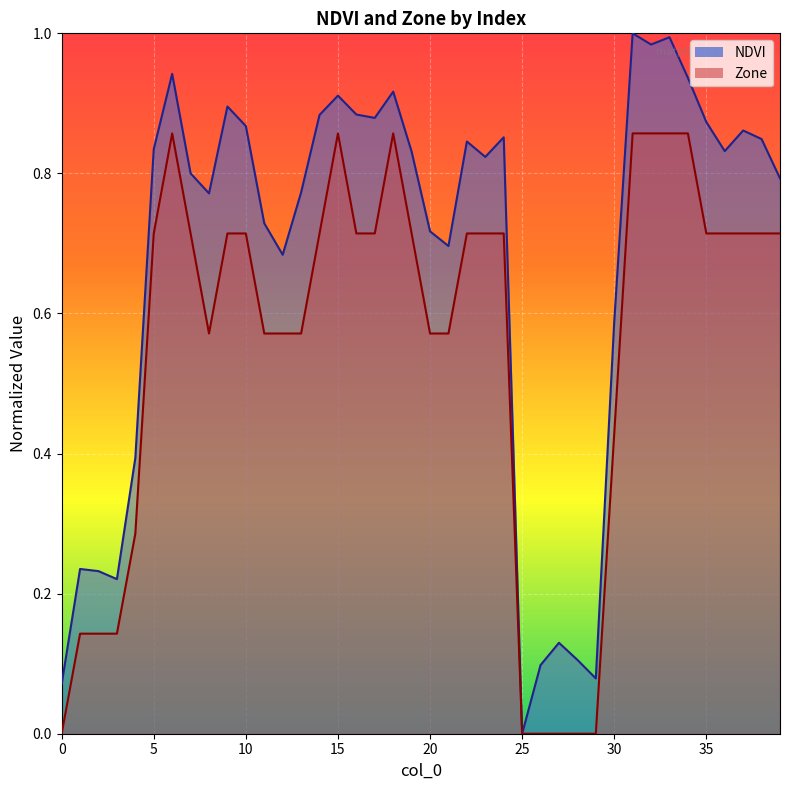

How many data points in Zone are above 0?

34